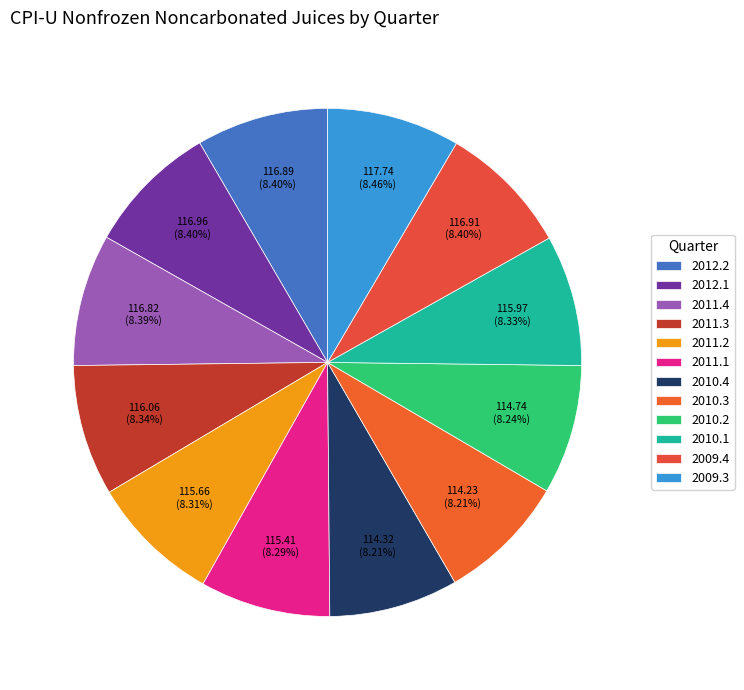

What percentage is the 2009.3 slice, to the nearest percent?

8%